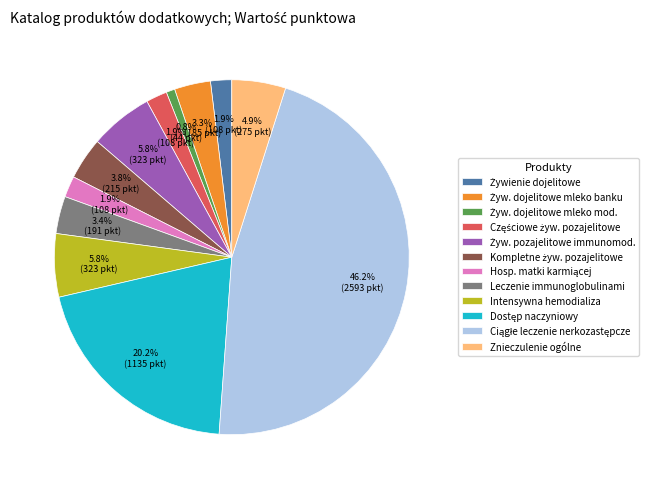

How many slices are in this pie chart?

12